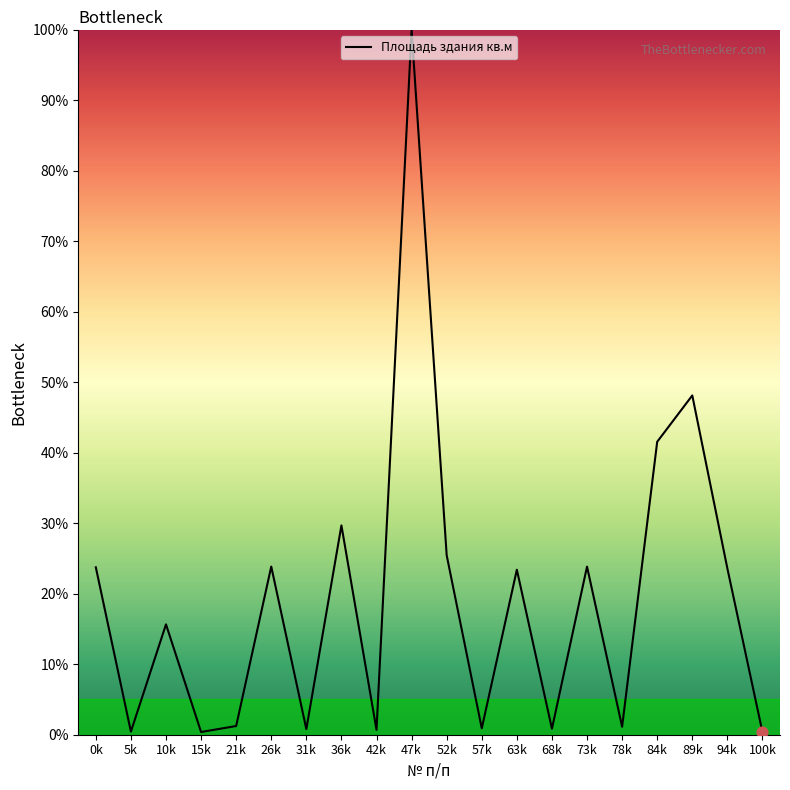

Which has a higher value, 0k or 68k?

0k